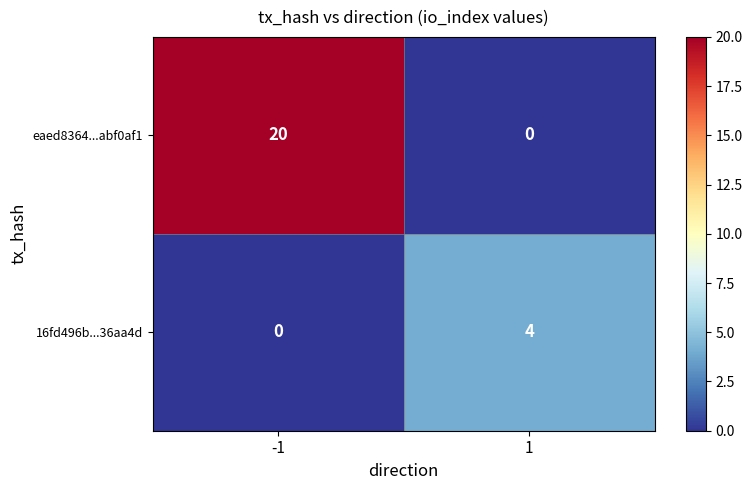

At how many categories does at least one series exceed 2?

2